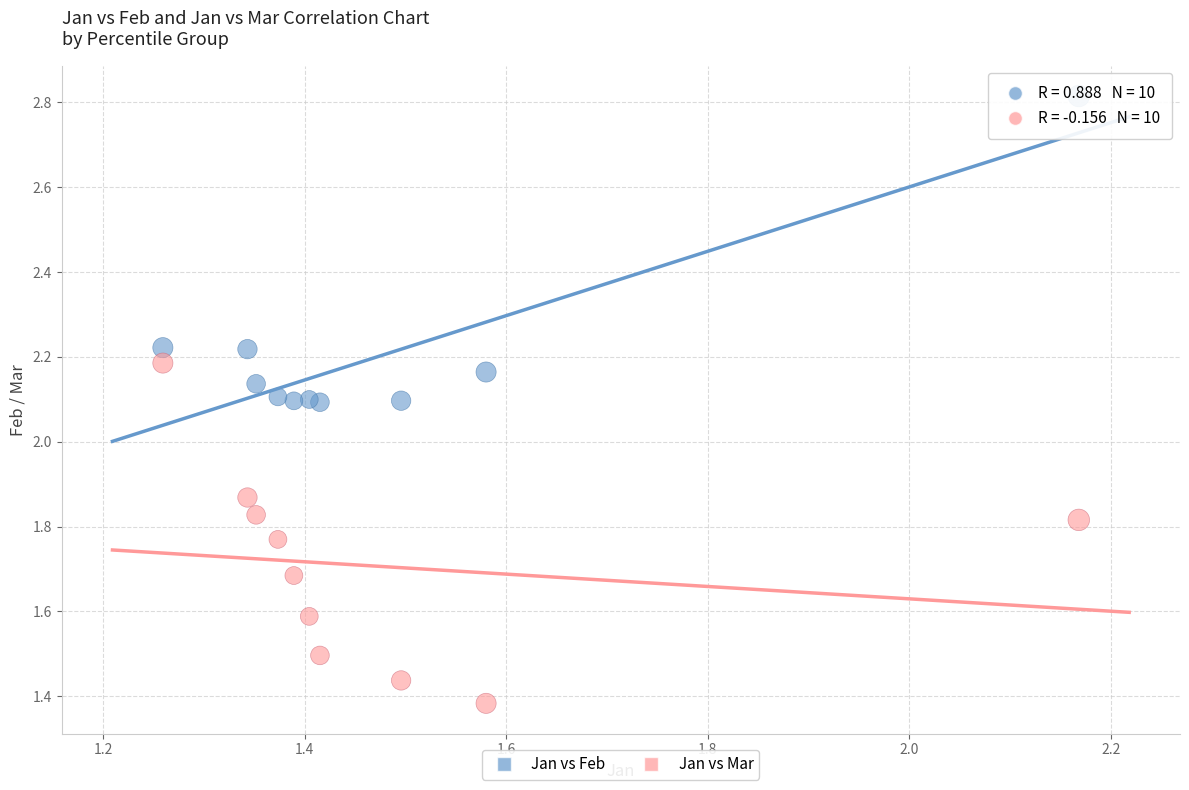

Which series contains the lowest Y value?

Jan vs Mar